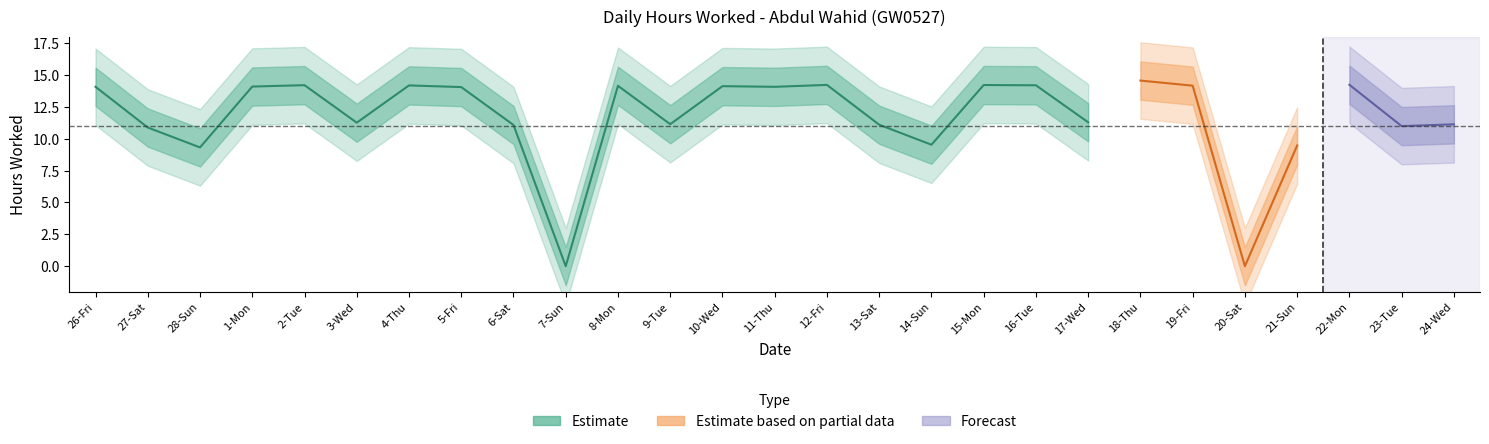

What is the difference between the maximum and second lowest values?

14.6